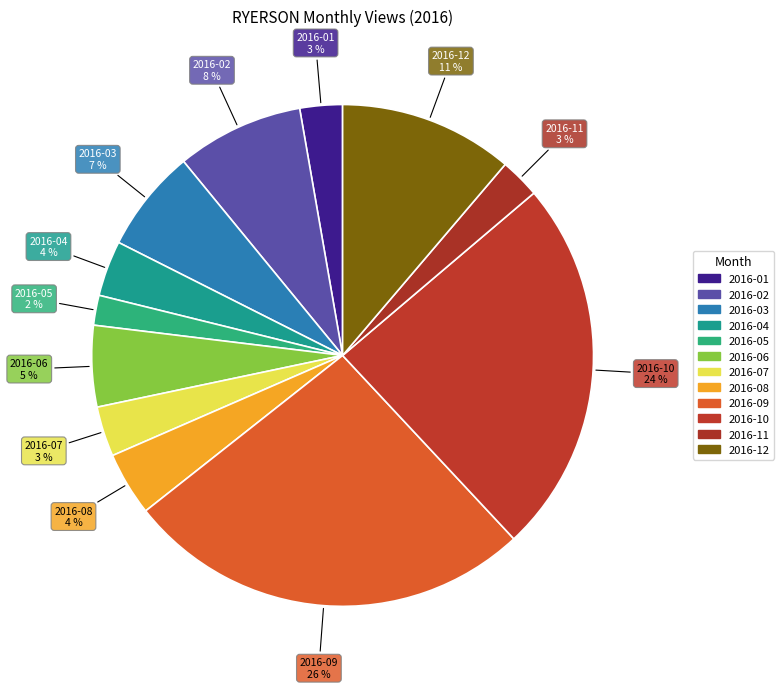

How many slices are in this pie chart?

12